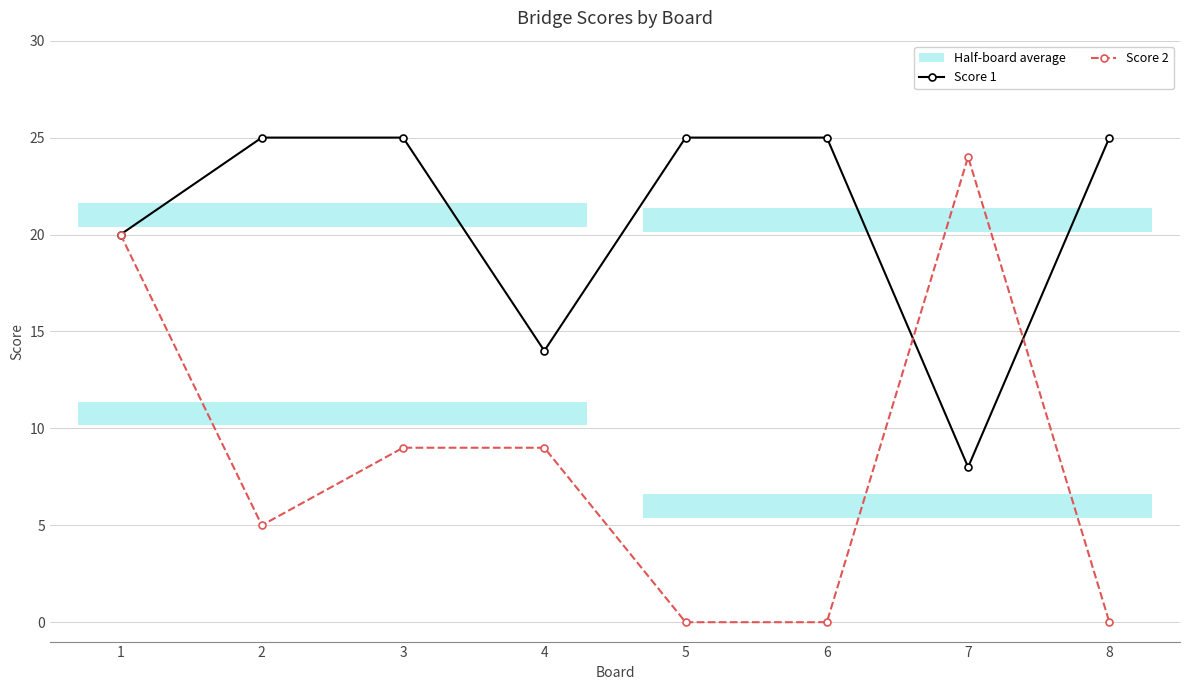

True or false: Score 1 has a value of 33 at 3.

False